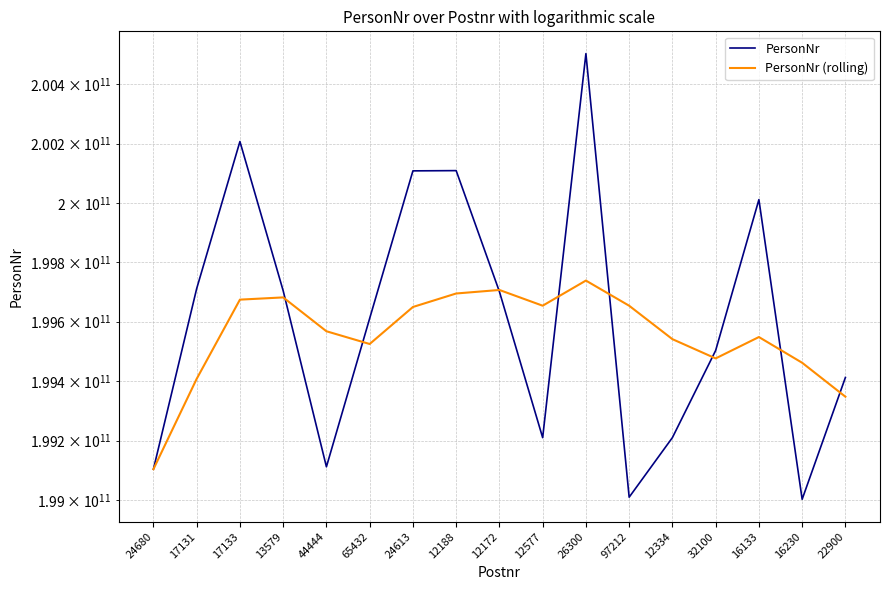

The PersonNr (rolling) series shows 264280109747.4 at 65432. True or false?

False